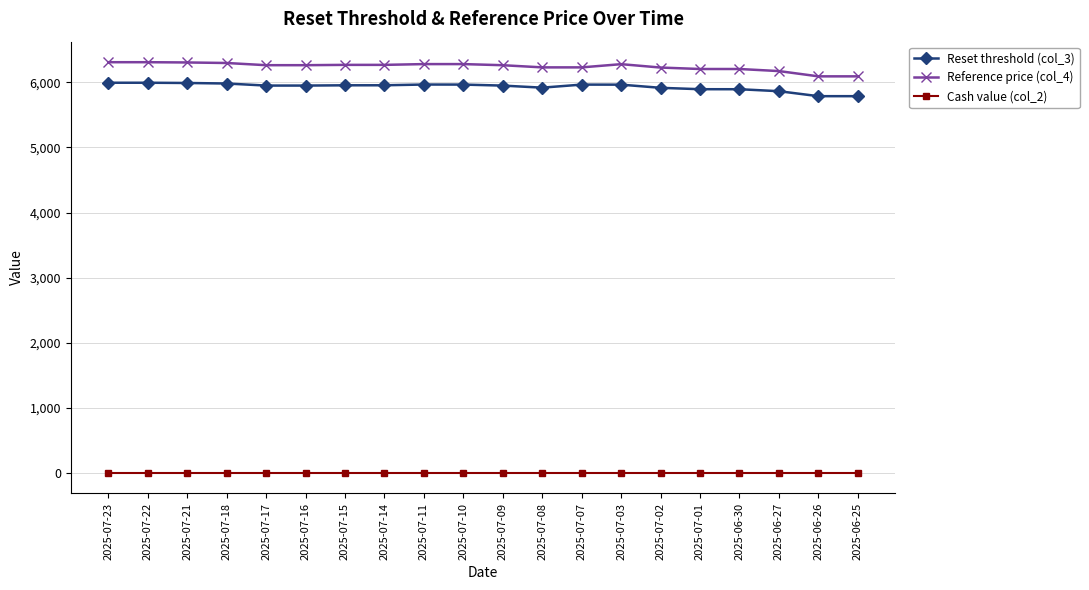

Which series has the widest spread of values?

Reference price (col_4)